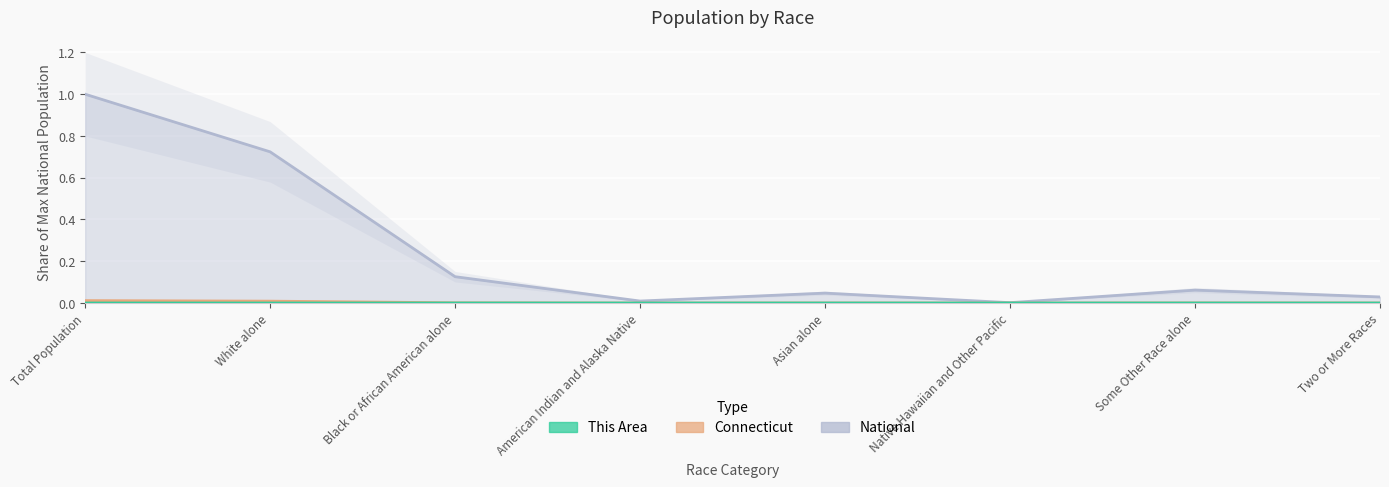

Rank the series by their maximum value, from lowest to highest.

This Area, Connecticut, National